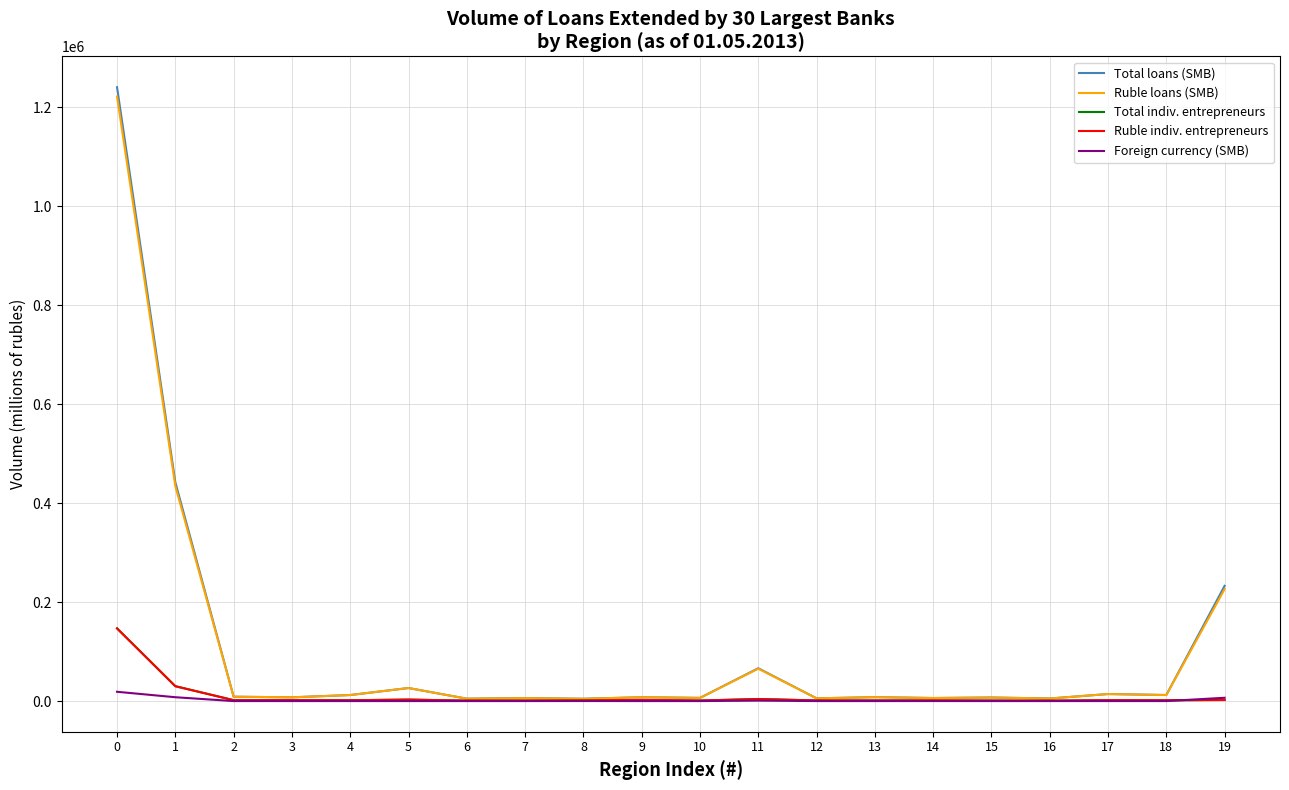

How many values in the Ruble loans (SMB) series are below 7919?

10